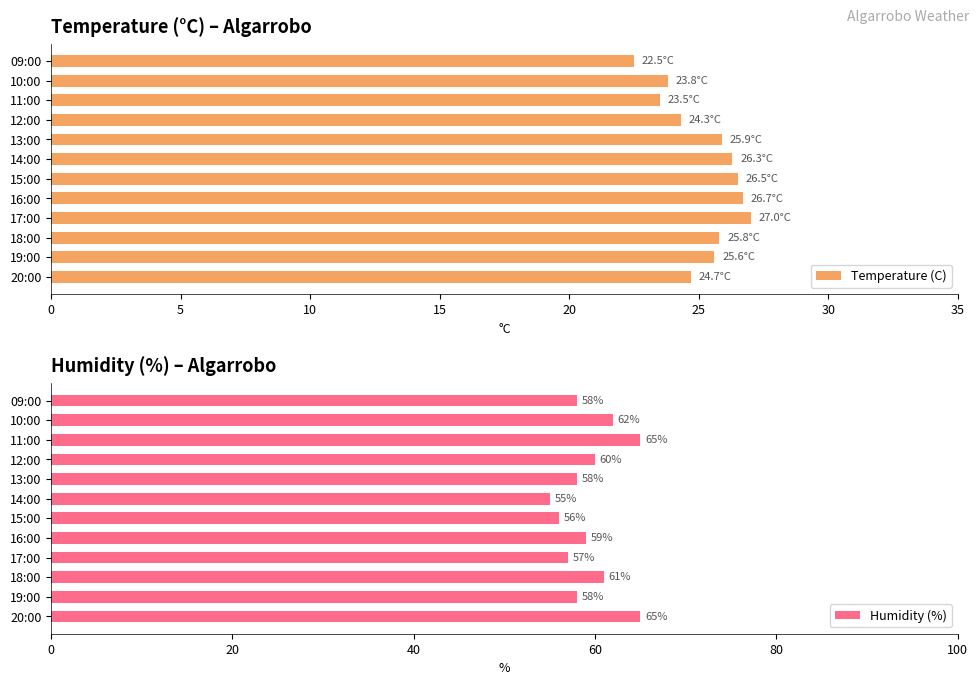

The value of Humidity (%) at 20:00 is 97.7. True or false?

False